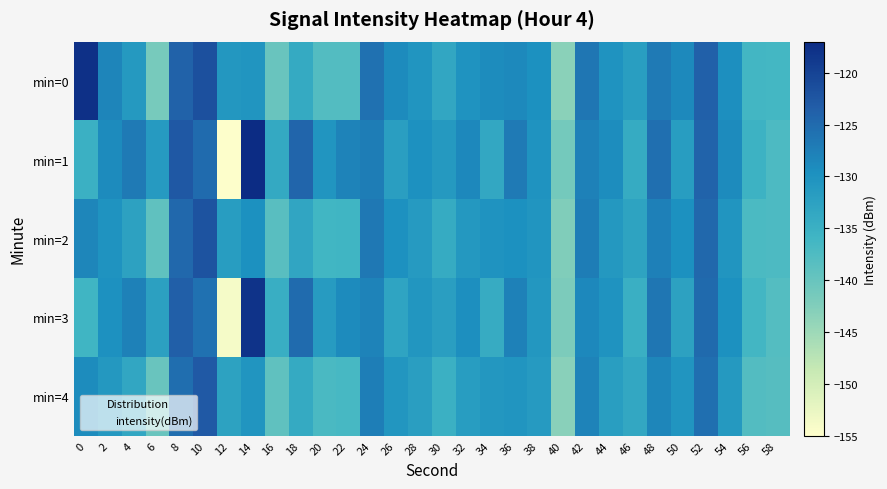

How many distinct data groups are displayed?

5